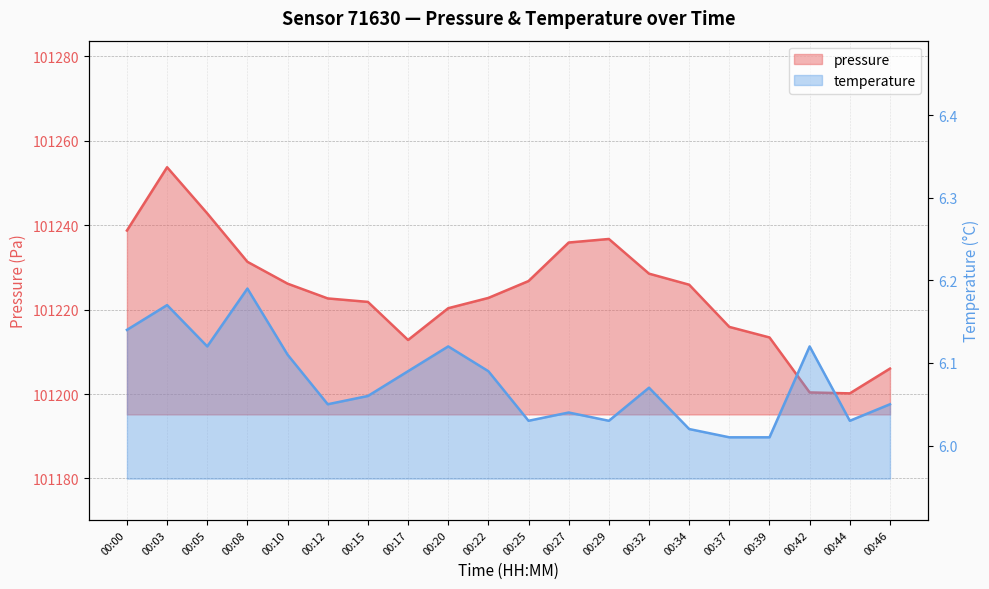

Which category has the highest value in the pressure series?

00:03